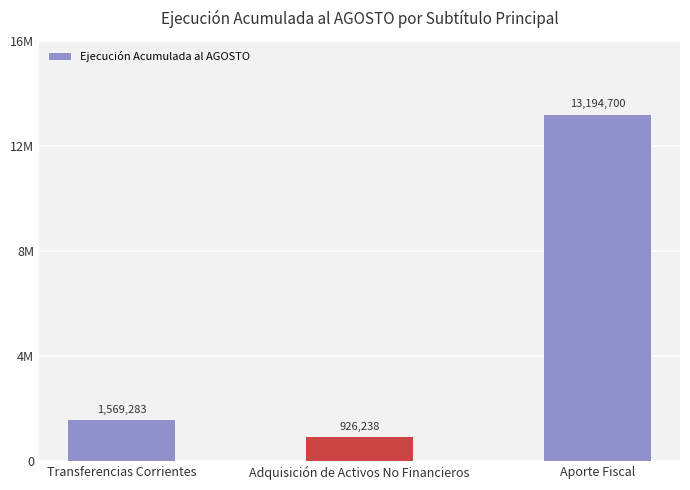

Reading right to left, extract all data points from this chart.

13194700	926238	1569283